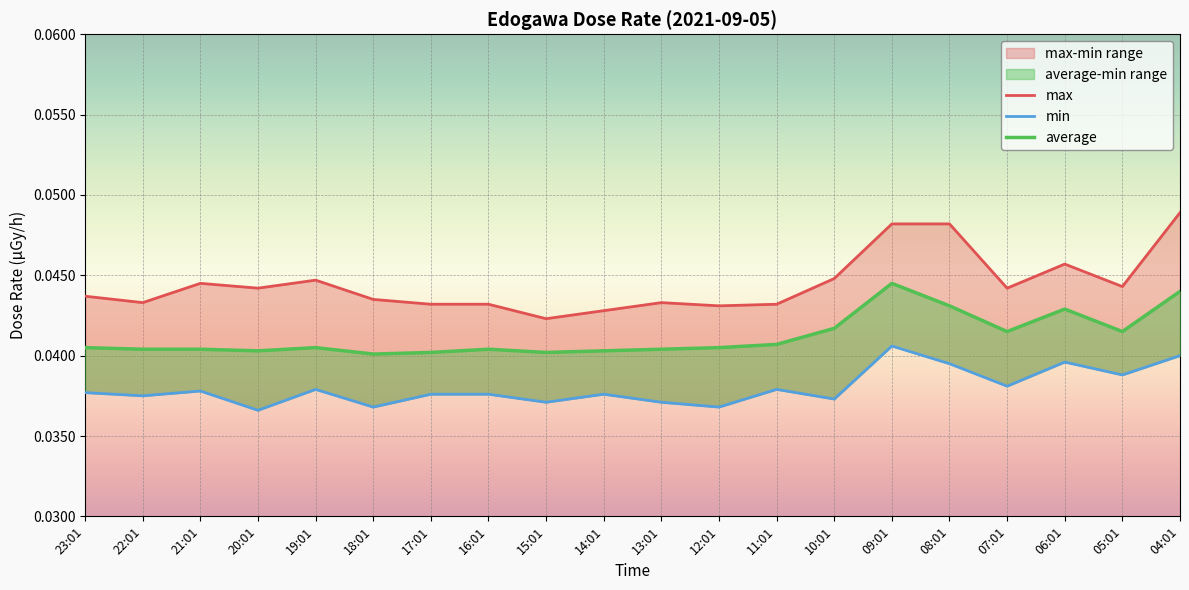

What is the sum of all max values?

0.9